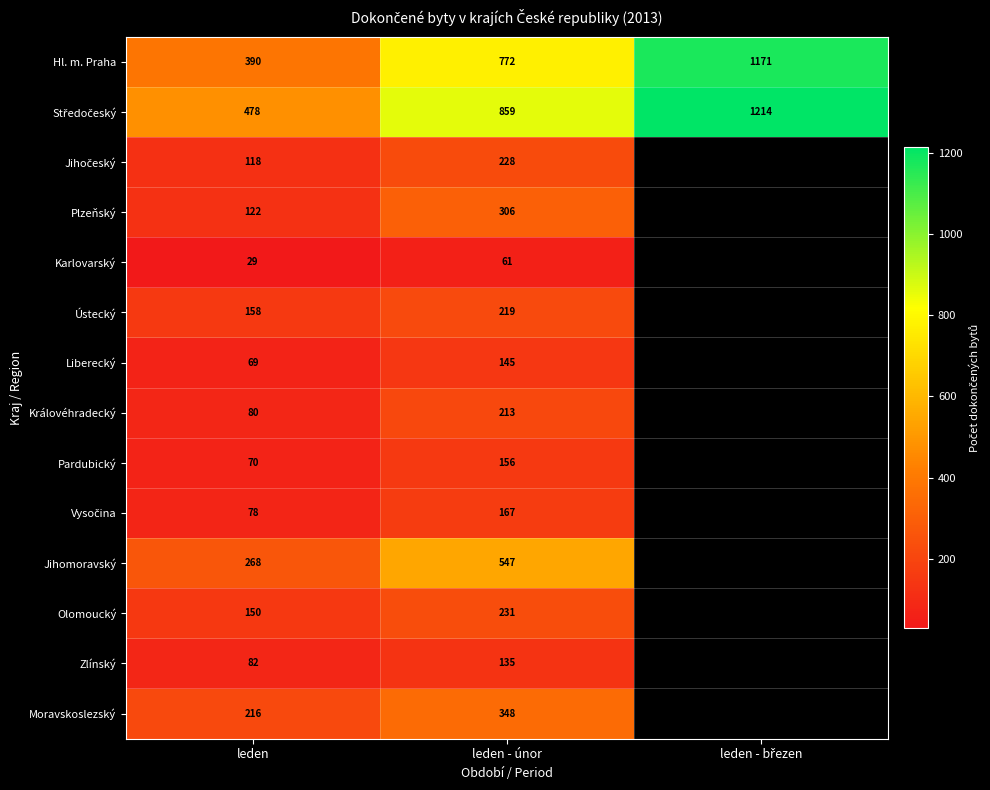

What is the total value across all series at leden?

2308